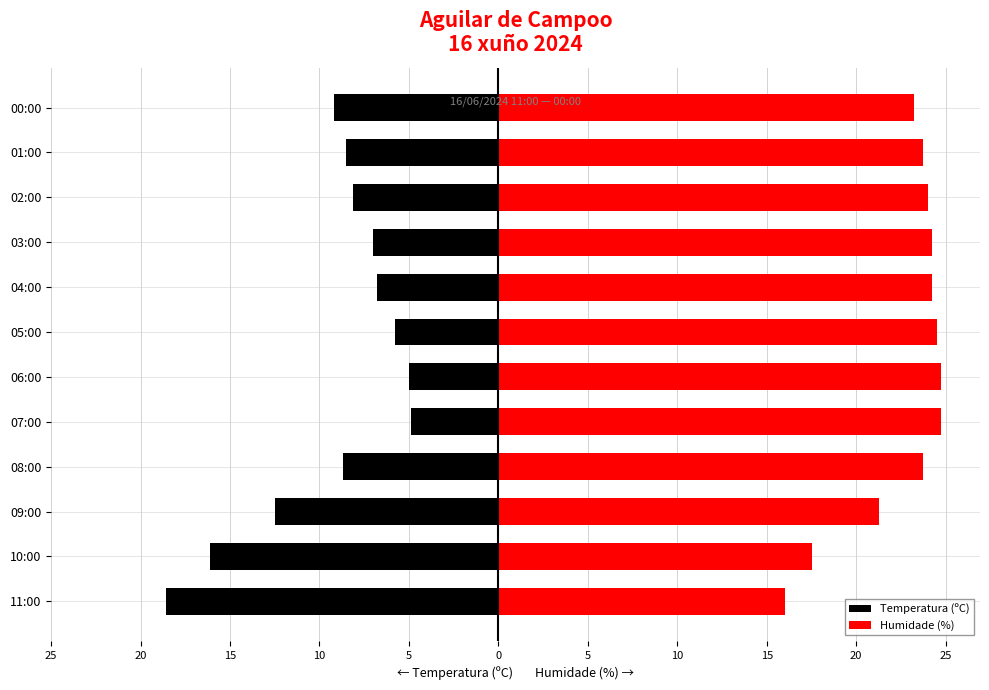

Rank the series by their average value, from highest to lowest.

Humidade (%), Temperatura (ºC)